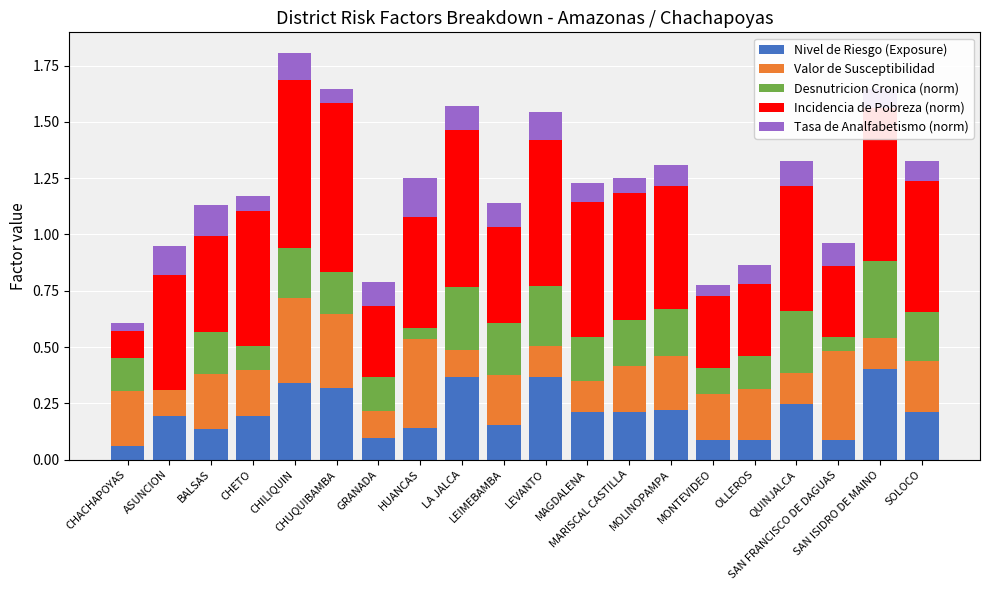

Does the chart contain stacked bars?

Yes